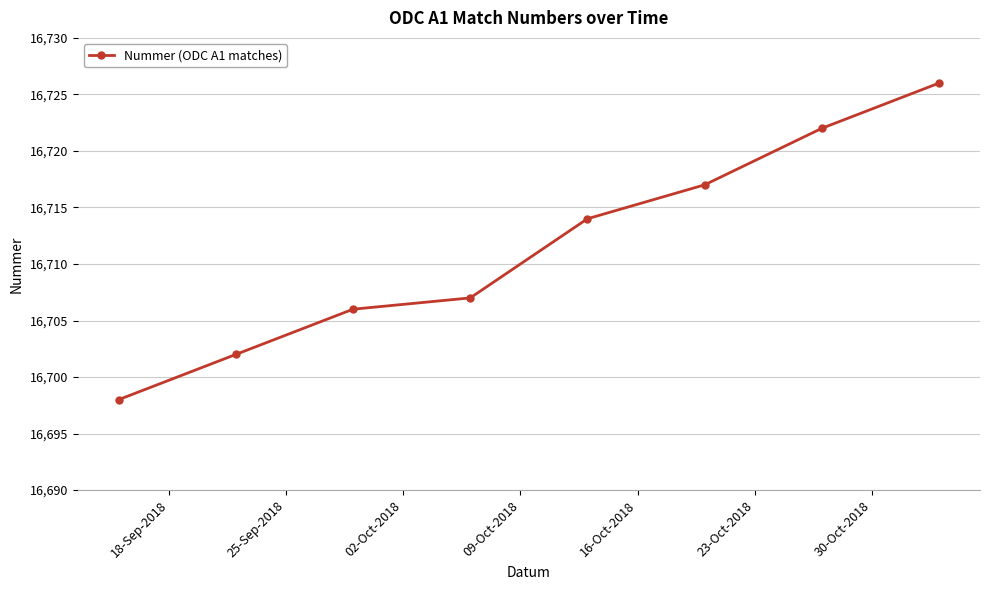

True or false: the data has more than 2 interior local peaks.

False